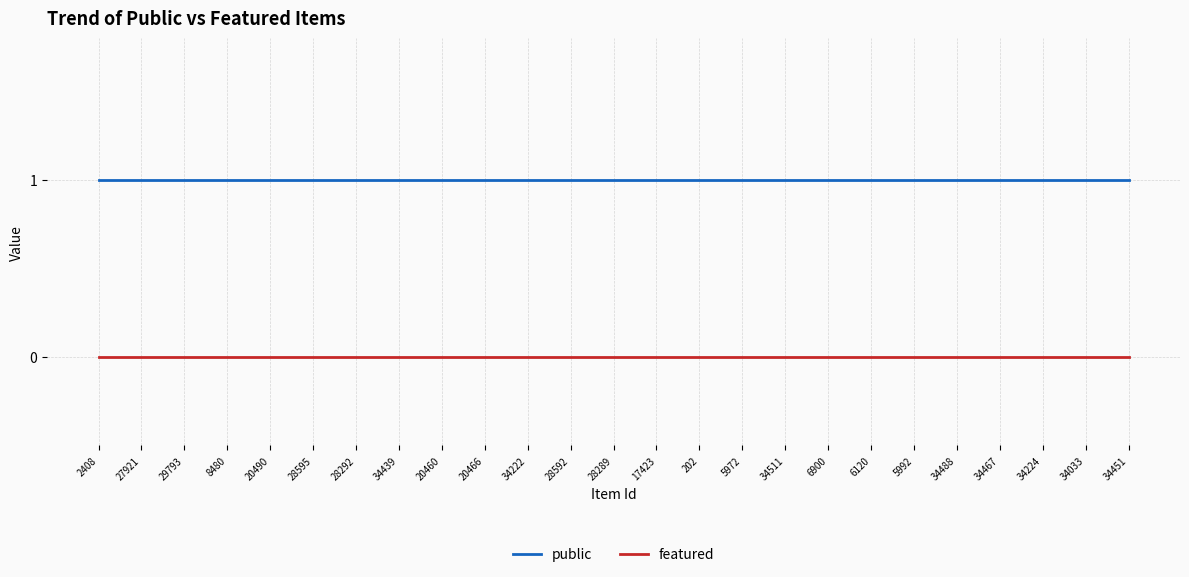

At 20466, list the series in order from largest to smallest.

public, featured